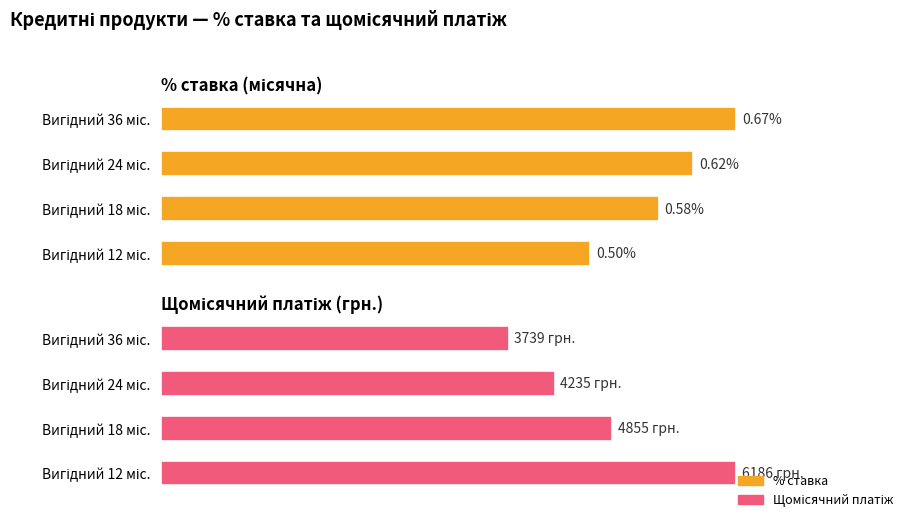

Count the number of data series in this chart.

2